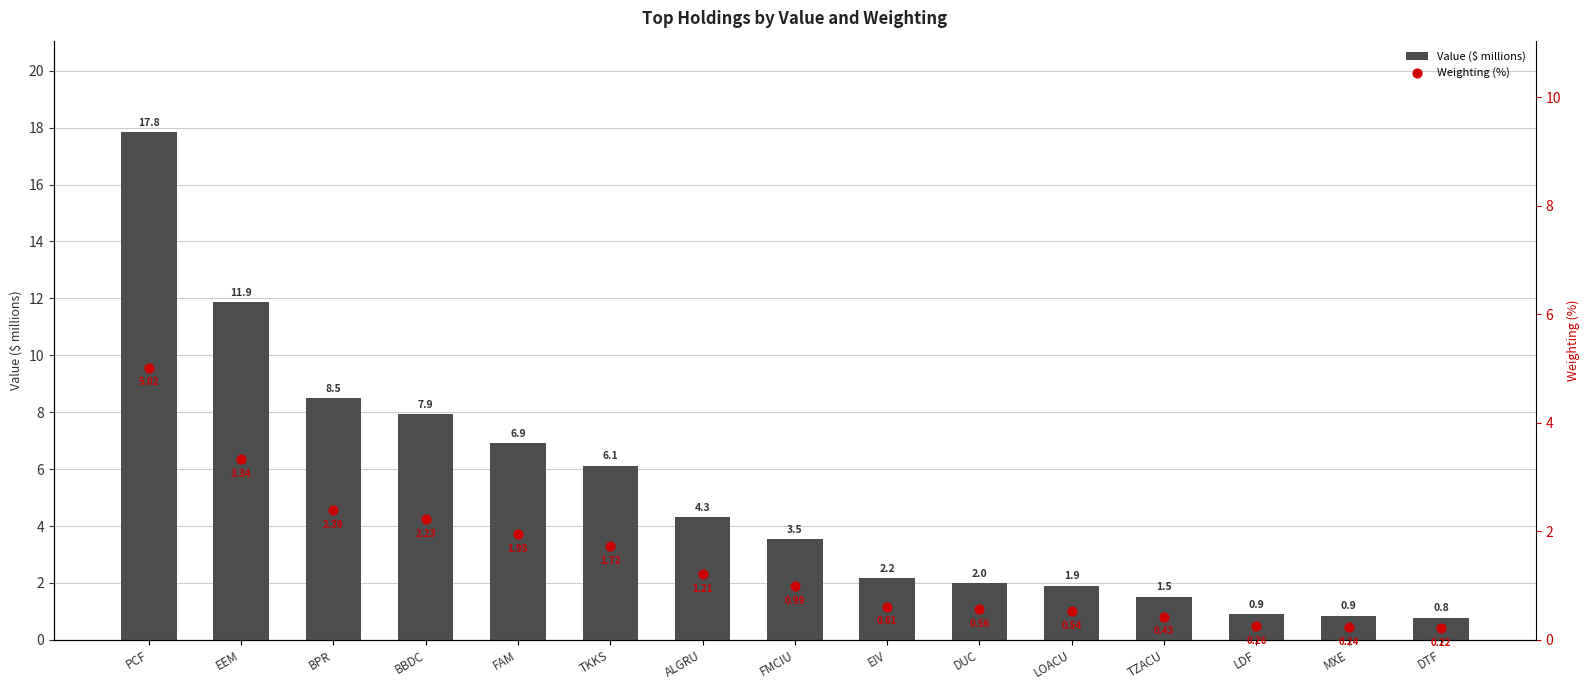

What are all the series names shown in the legend?

Value ($ millions), Weighting (%)